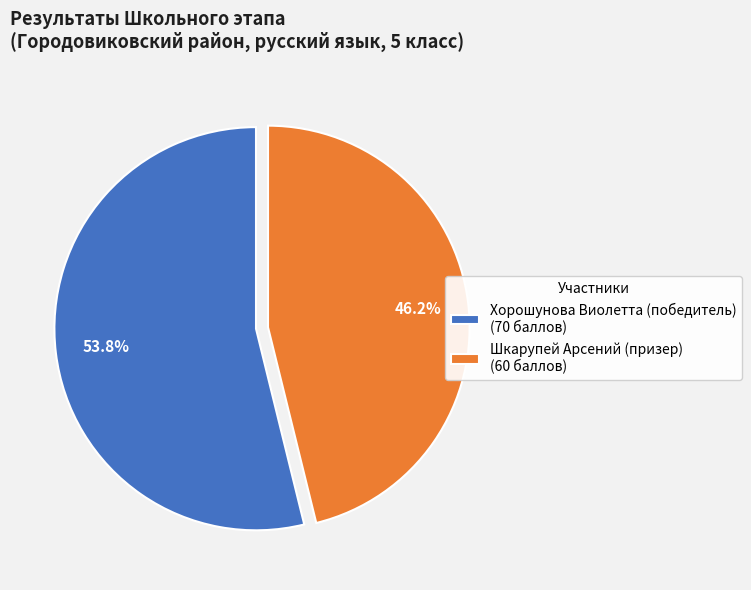

To the nearest percent, what percentage of the pie is Хорошунова Виолетта (победитель)?

54%